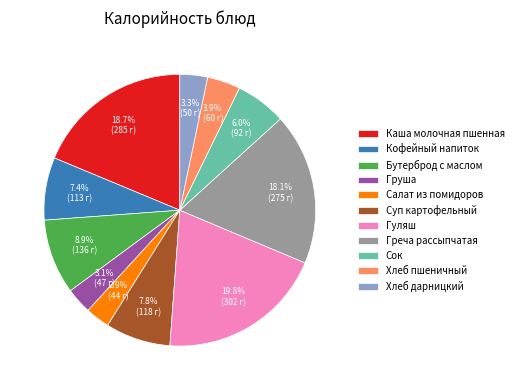

Does any single category account for the majority?

No